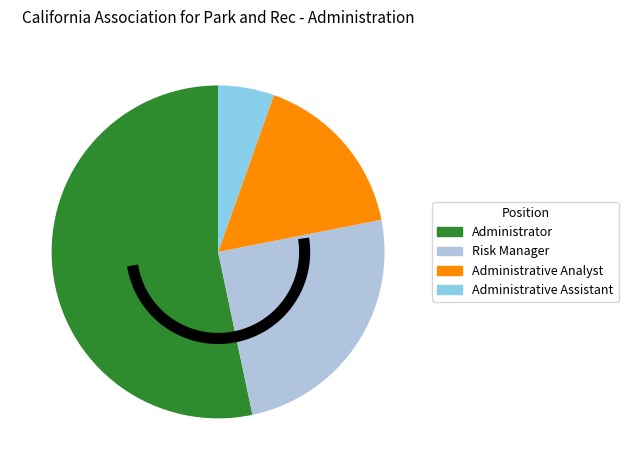

What percentage is the Administrative Assistant slice, to the nearest percent?

5%